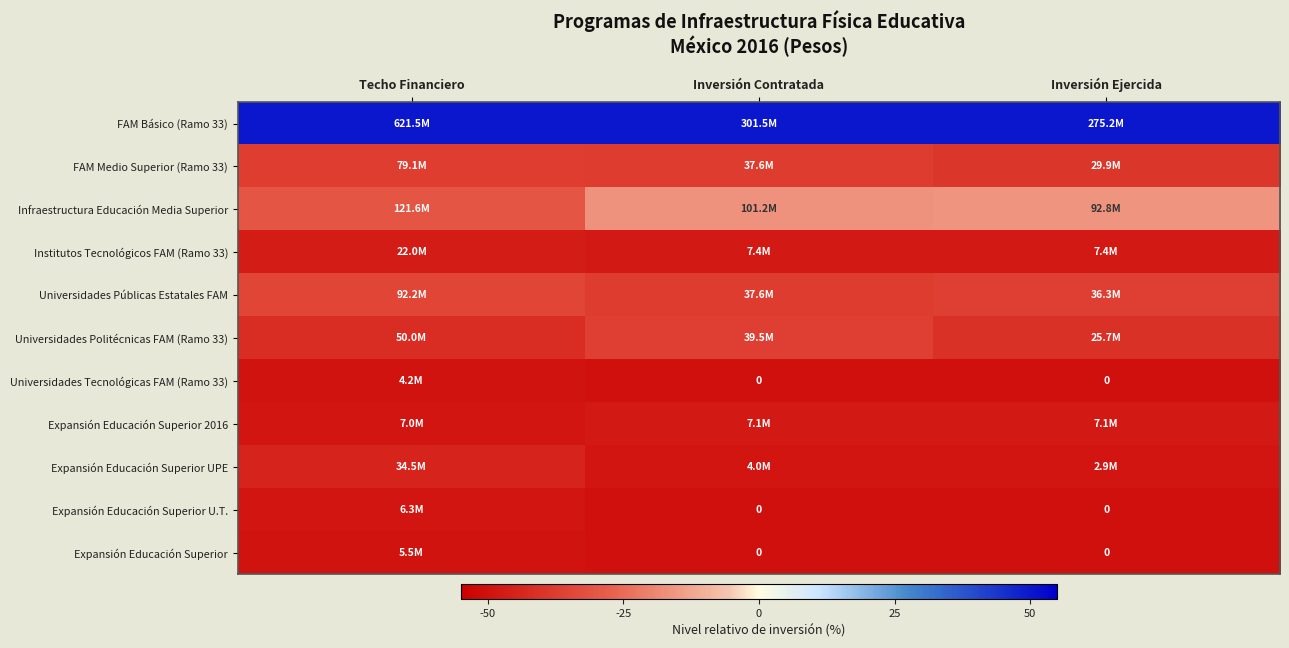

How many distinct data groups are displayed?

11